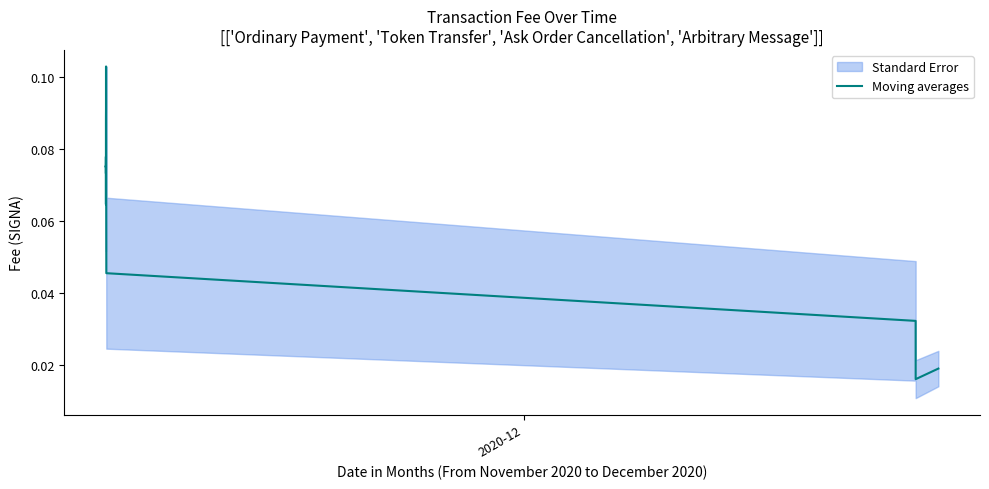

What is the difference between the second highest and second lowest values?

0.1